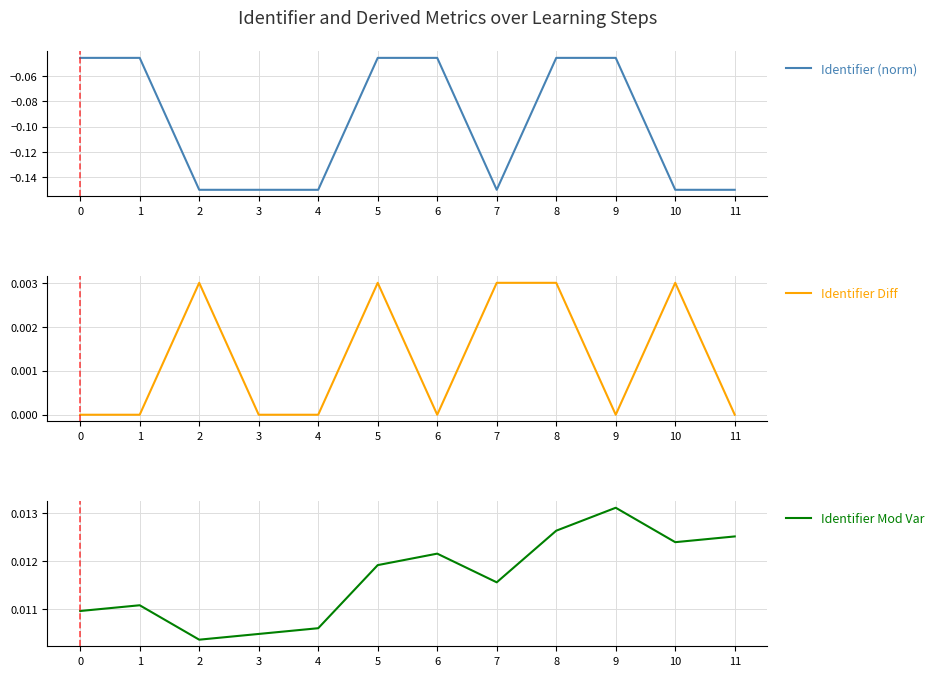

True or false: Identifier (norm) has a value of -0.1 at 2.

True